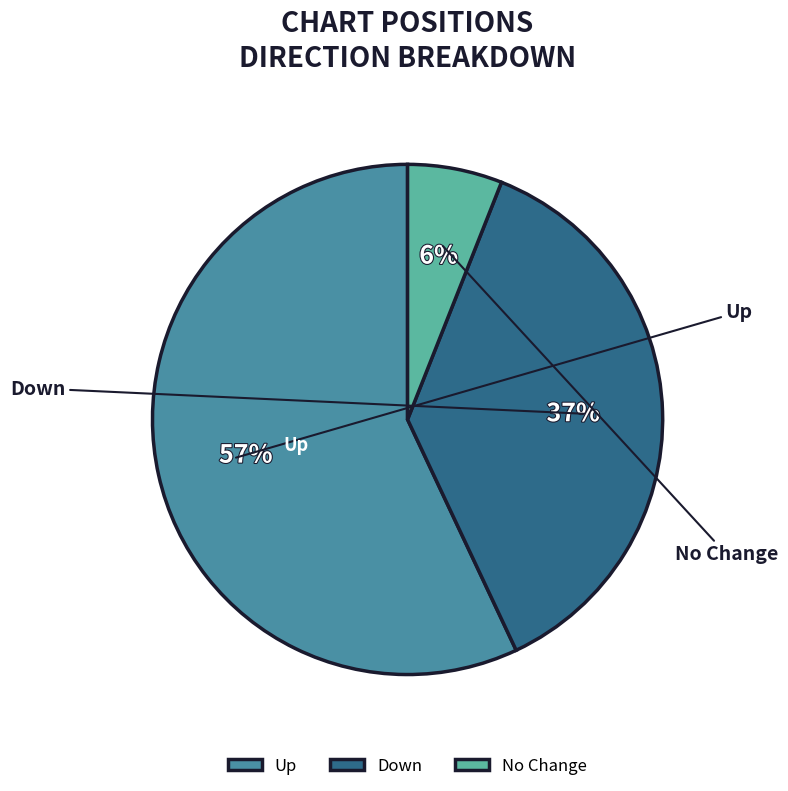

Which slice is the smallest?

No Change